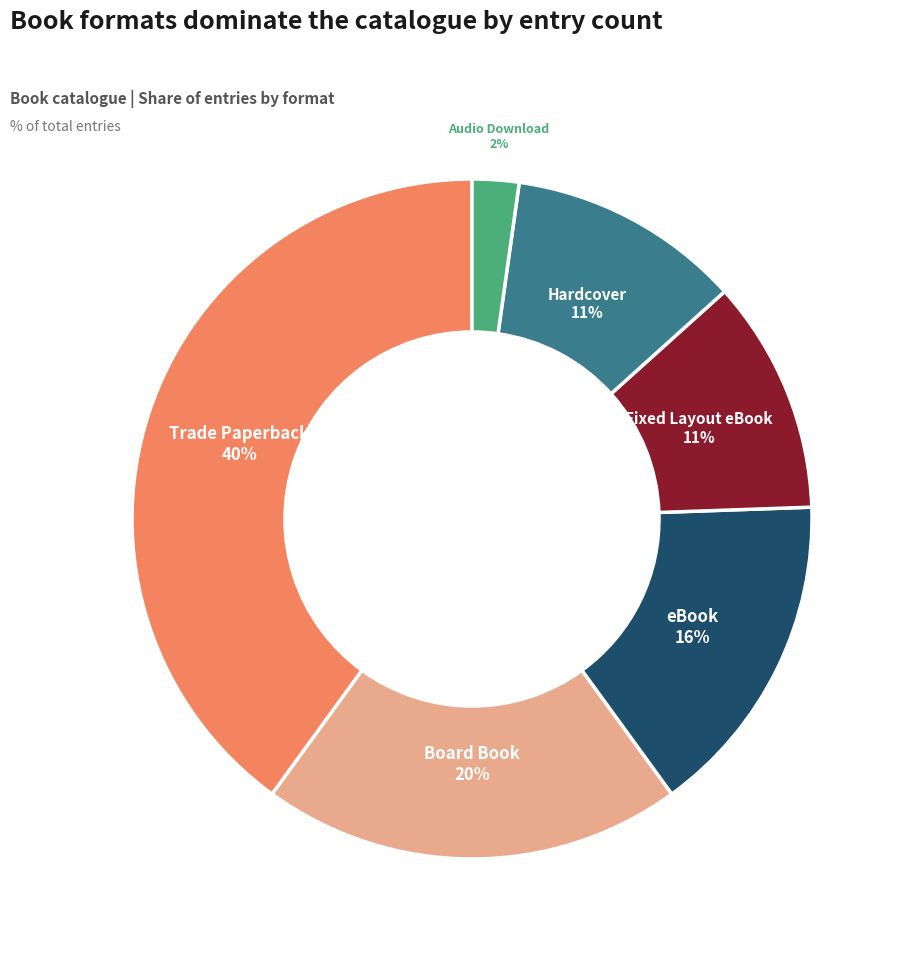

To the nearest percent, what is the average slice percentage?

17%